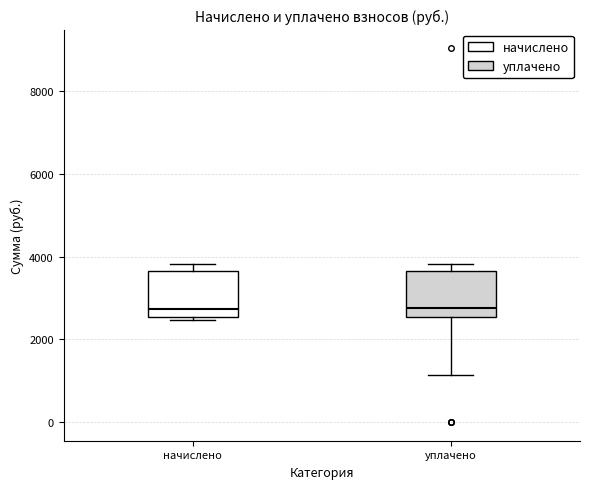

Where is the upper edge of the box for начислено on the y-axis? The values are not printed on the chart, so give them approximately, as read against the axis.

3600